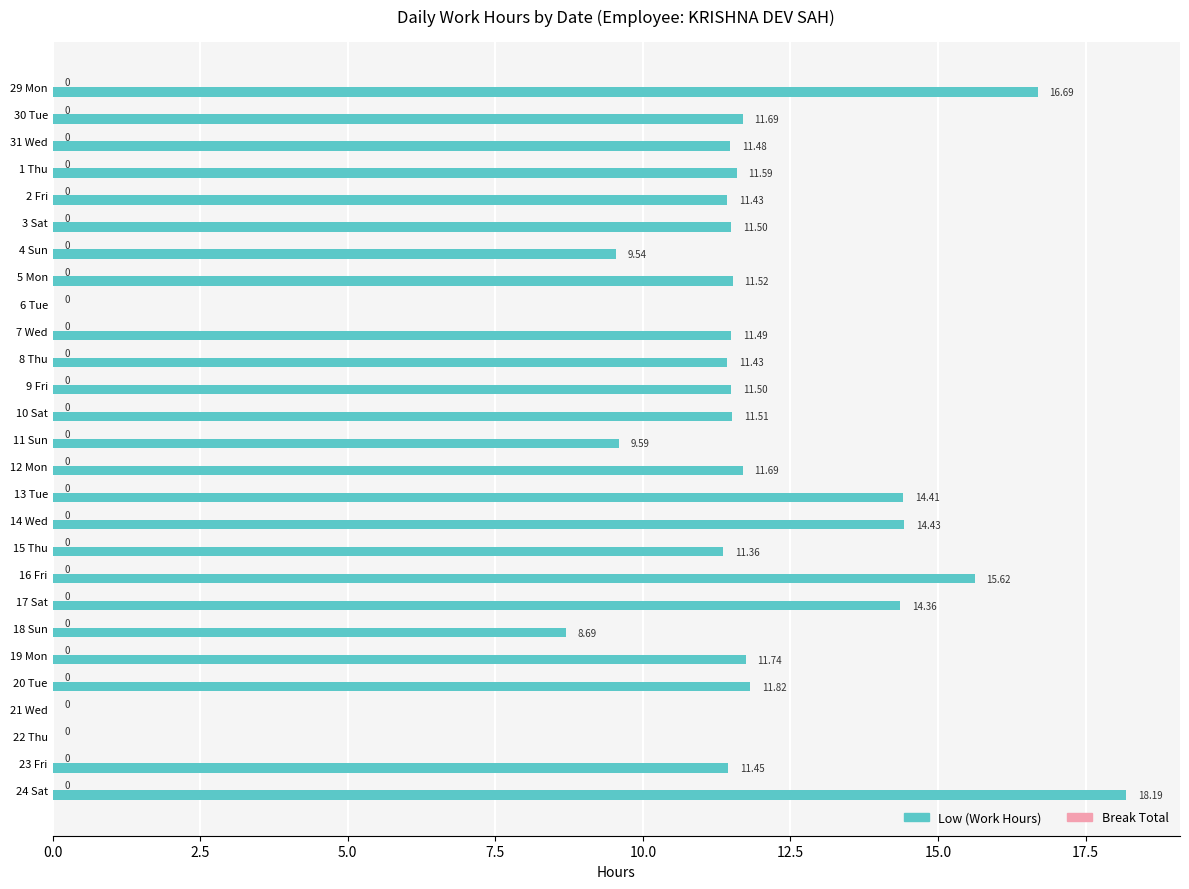

Are the bars horizontal?

Yes